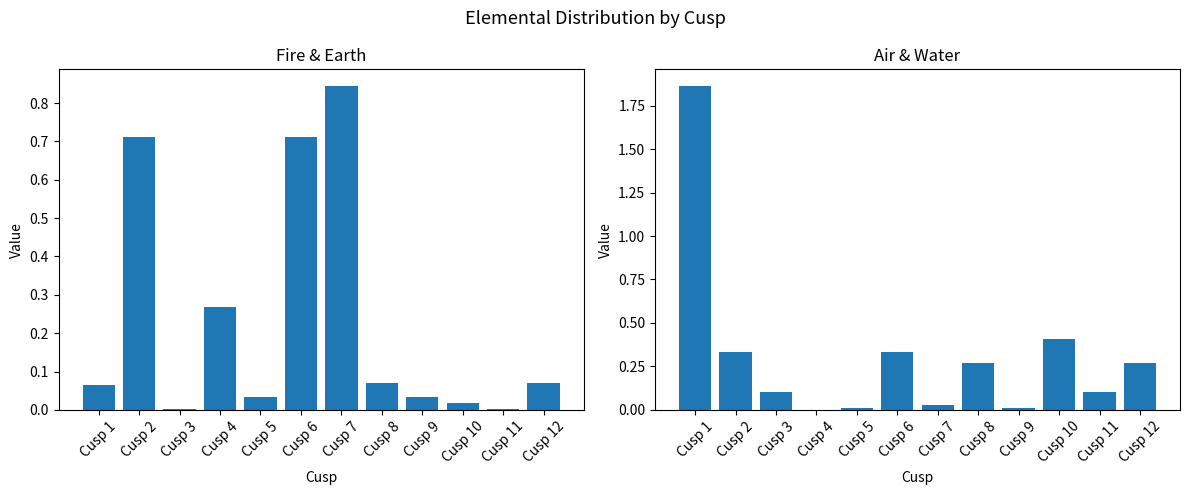

The Fire series shows 0.0 at Cusp 11. True or false?

False